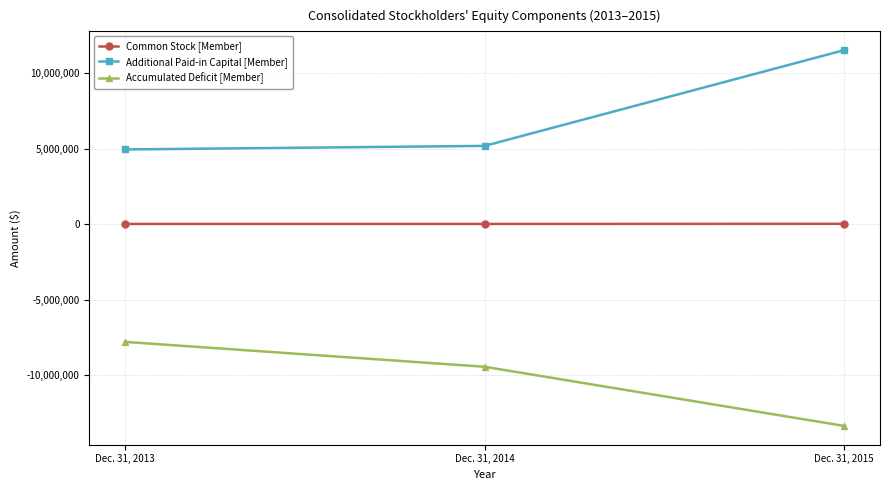

What value does the Accumulated Deficit [Member] series have at Dec. 31, 2013, to the nearest 50?

-7808350